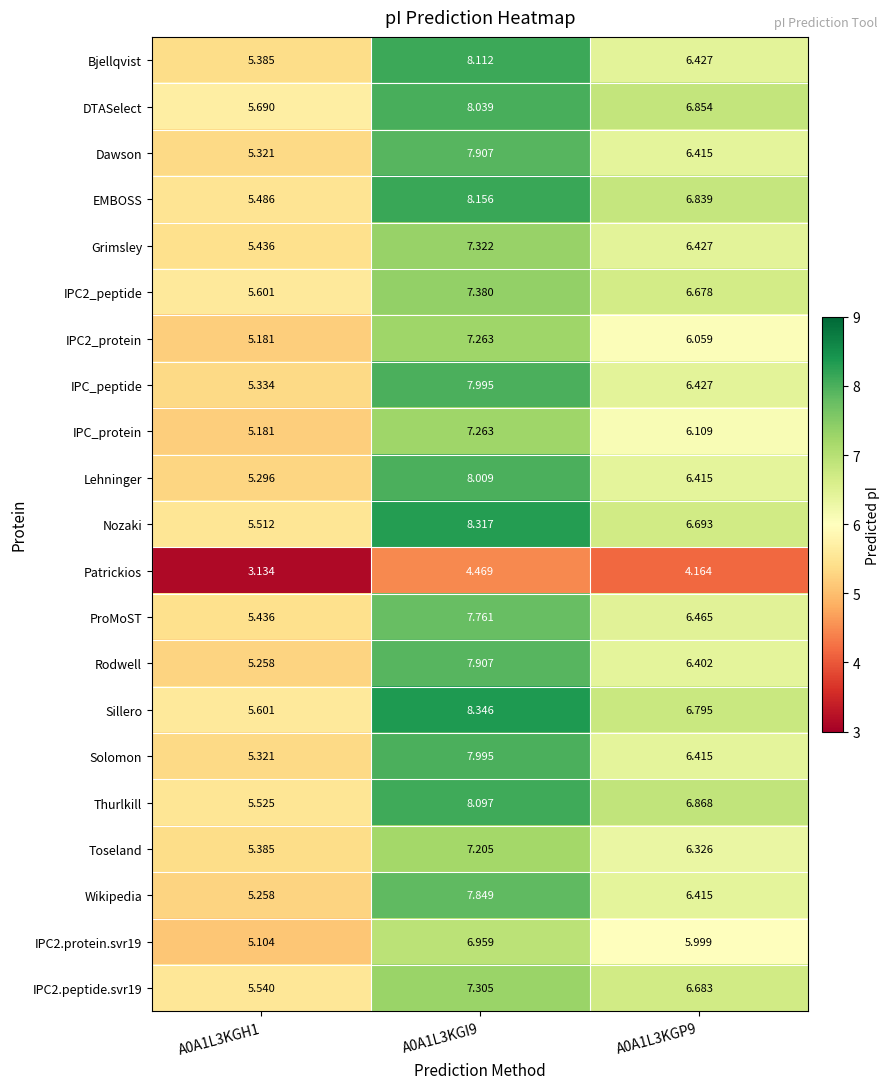

Which series has the largest range (max minus min)?

Nozaki